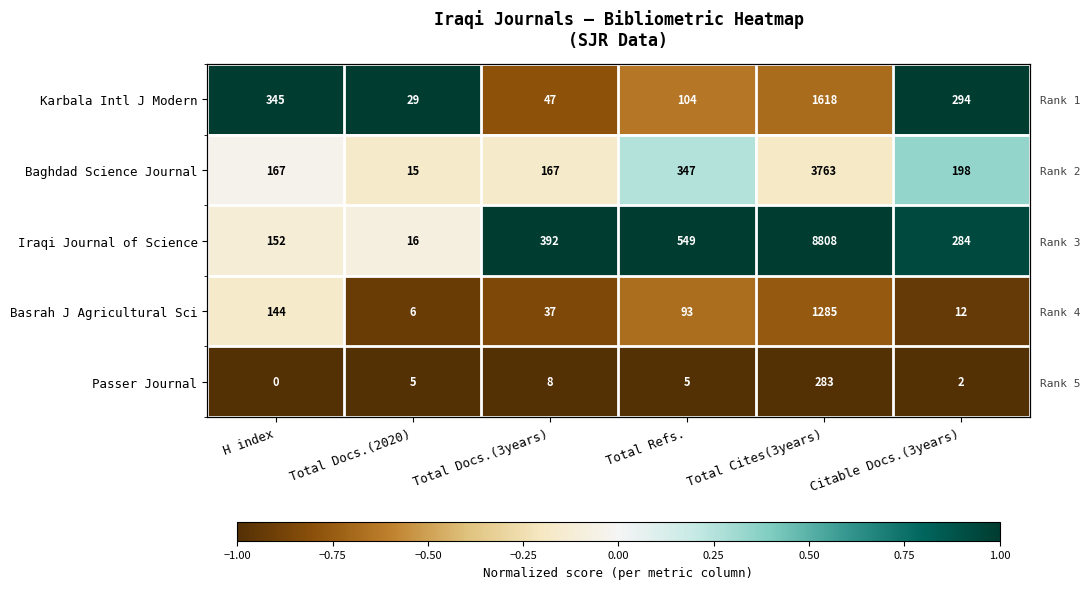

What is the sum of the Passer Journal values at Citable Docs.(3years) and Total Refs.?

-2.0